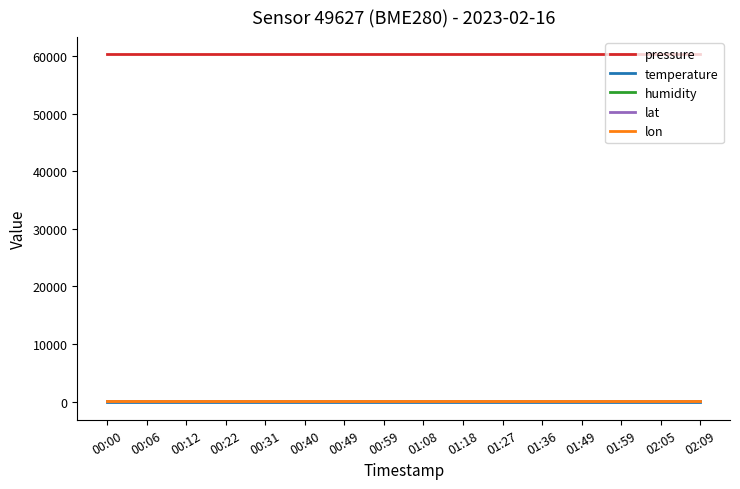

What position from the left is 01:27?

11